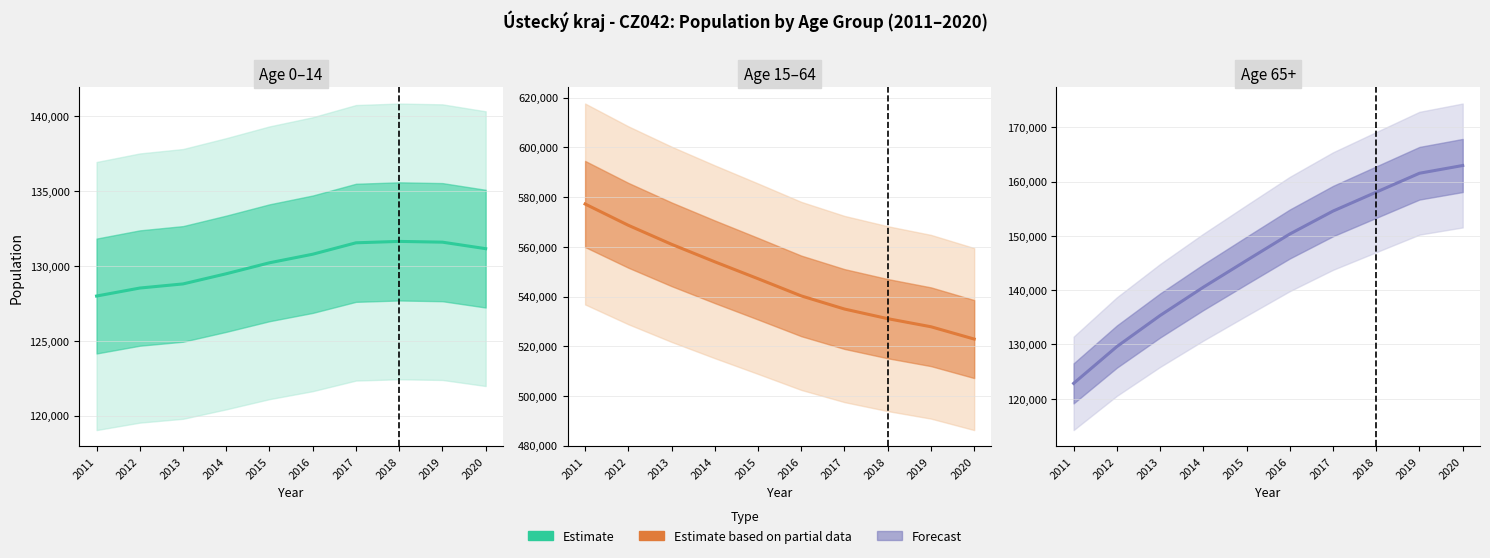

The chart shows a value of 122843 at 2011. True or false?

True